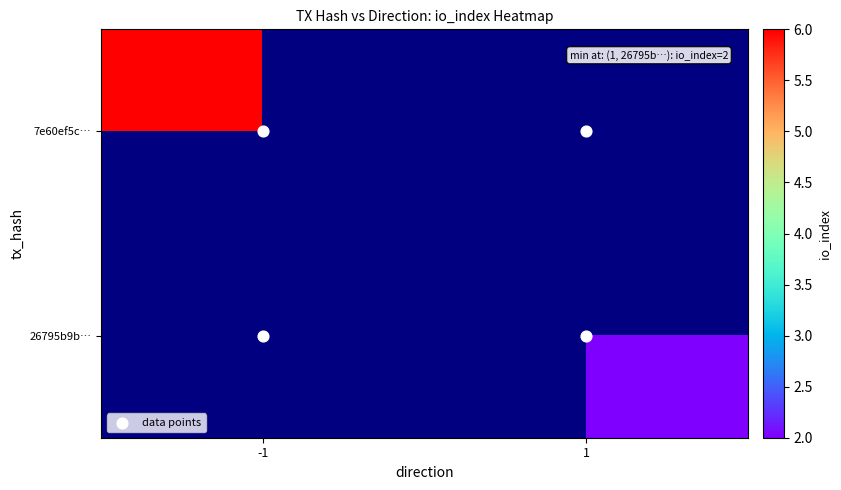

Count the number of categories in the chart.

2